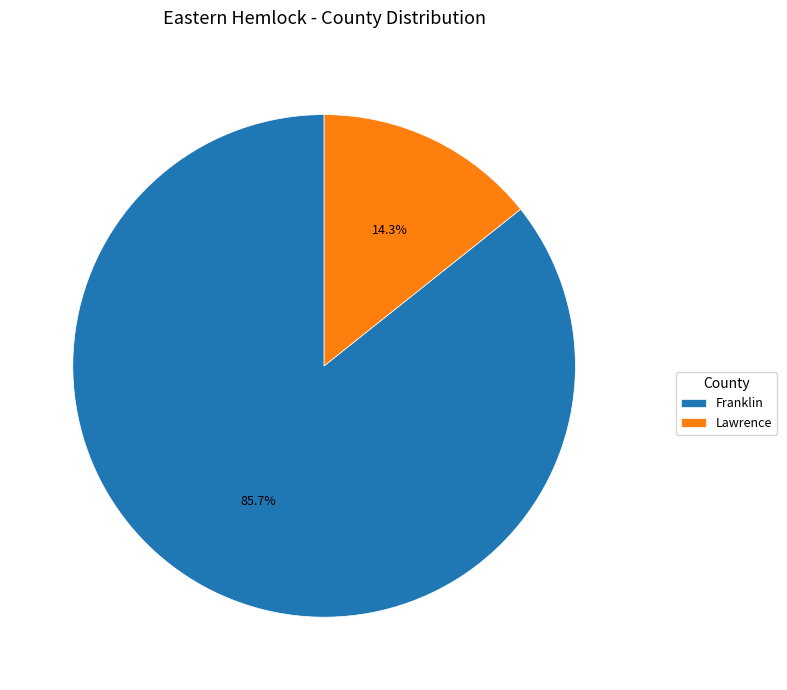

What is the smallest slice in the pie chart?

Lawrence